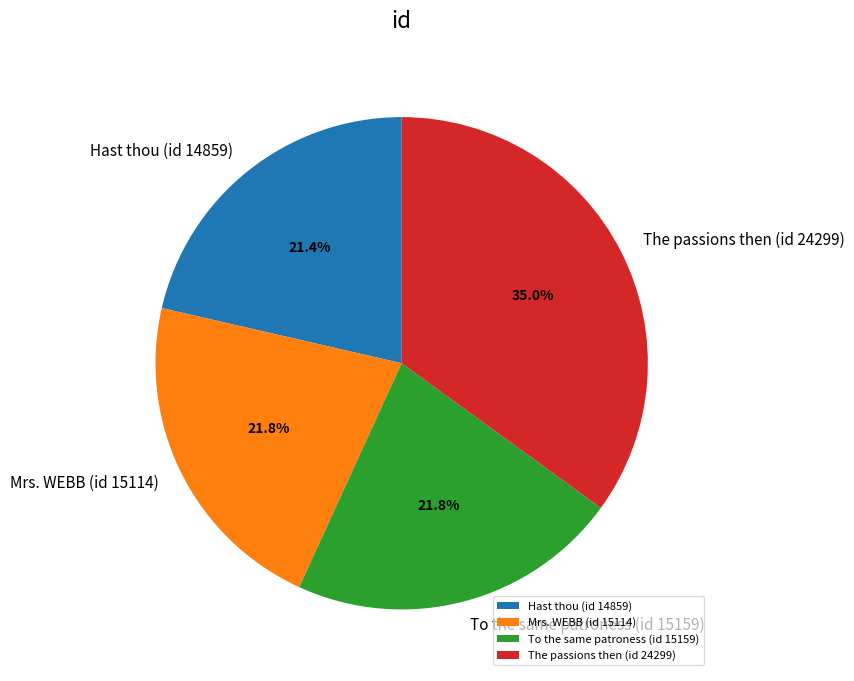

Which has a higher value, Mrs. WEBB (id 15114) or The passions then (id 24299)?

The passions then (id 24299)